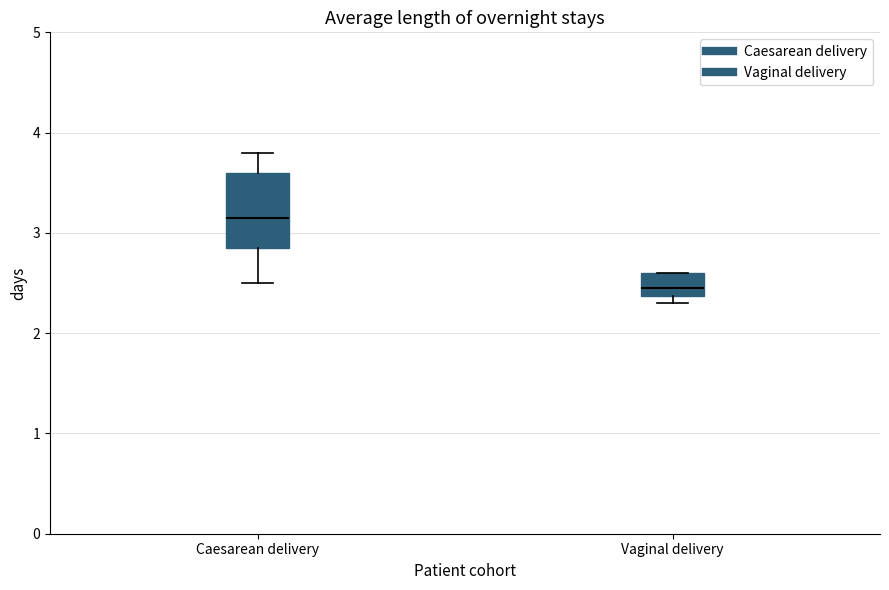

Which box's median line is the highest?

Caesarean delivery